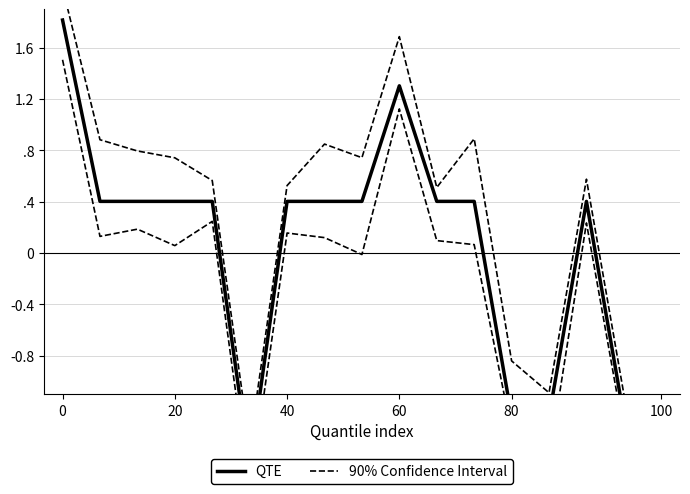

How many distinct data groups are displayed?

2